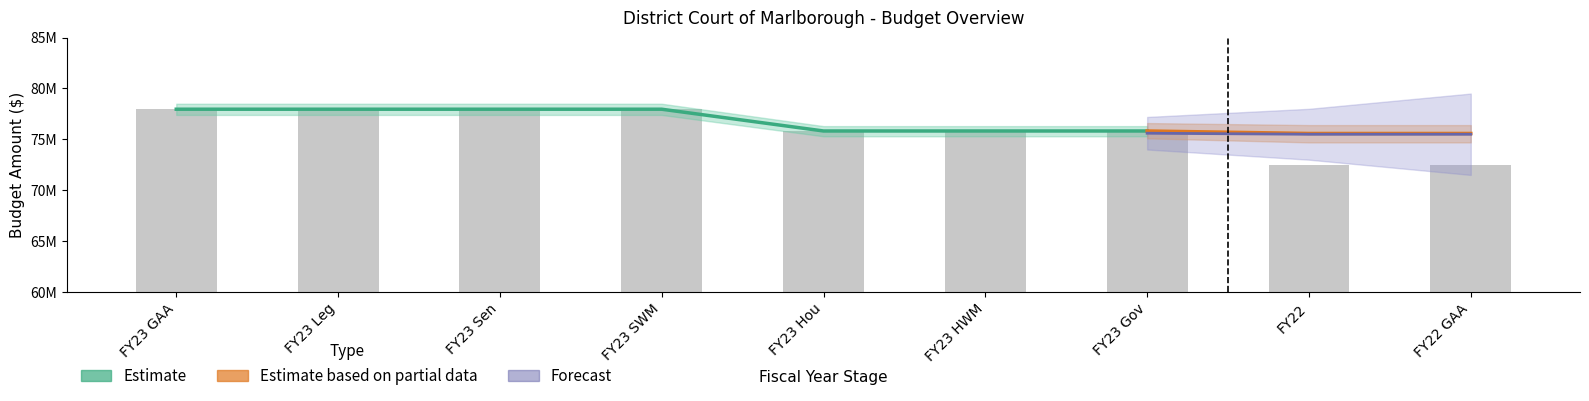

What is the sum of all values?

684.2